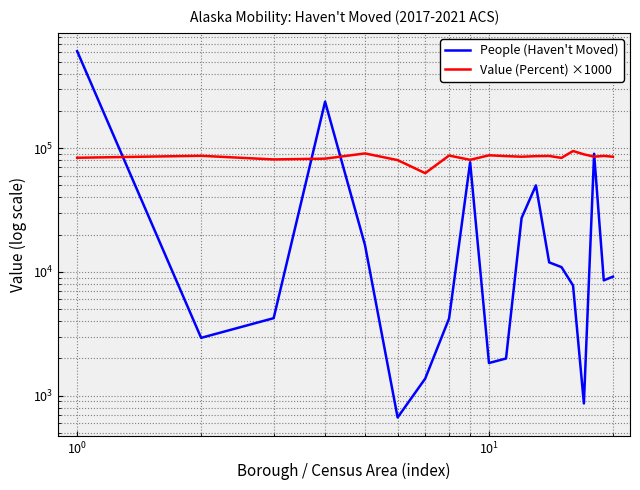

In People (Haven't Moved), how many points are lower than both neighbors (excluding endpoints)?

5